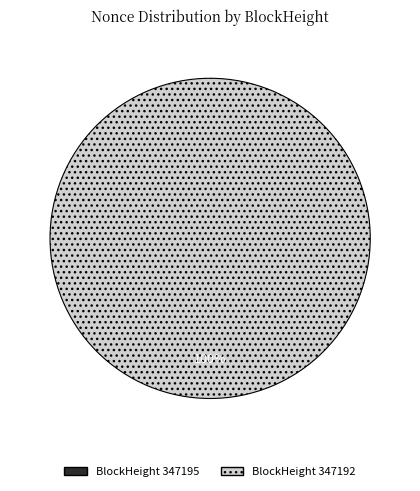

True or false: 347195 accounts for 1% of the total.

False